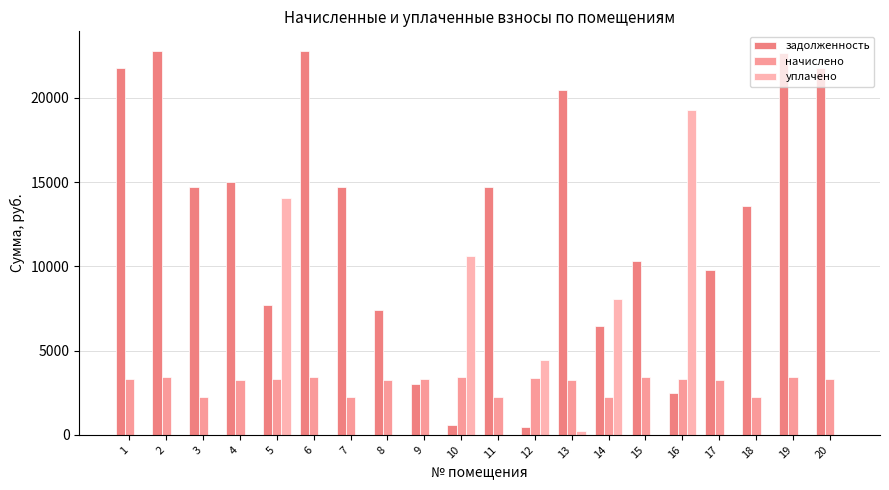

Which has a higher value, 10 or 19?

19